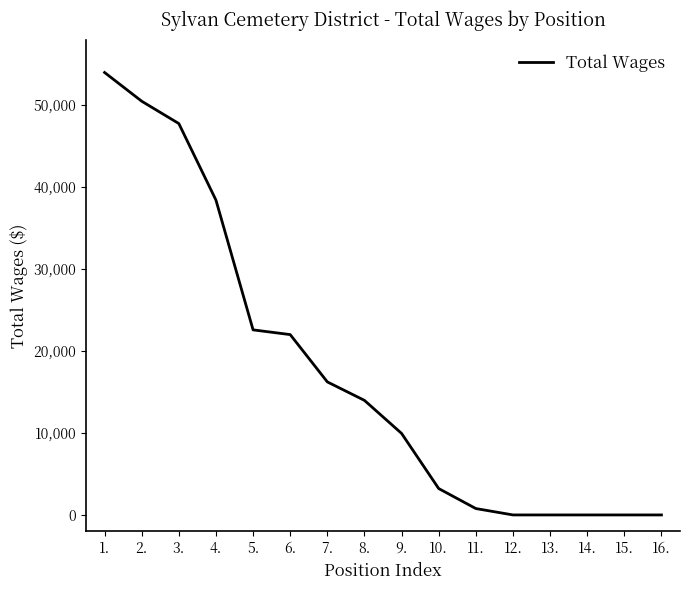

What is the difference between the maximum and minimum values?

53976